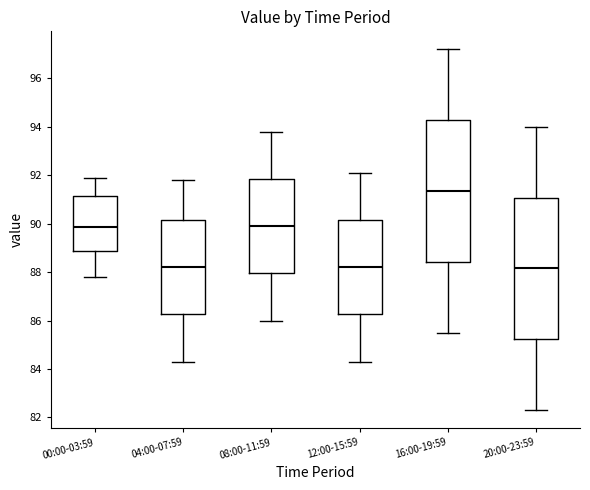

Where does the lower whisker of the box for 08:00-11:59 end on the y-axis? The values are not printed on the chart, so give them approximately, as read against the axis.

86.0